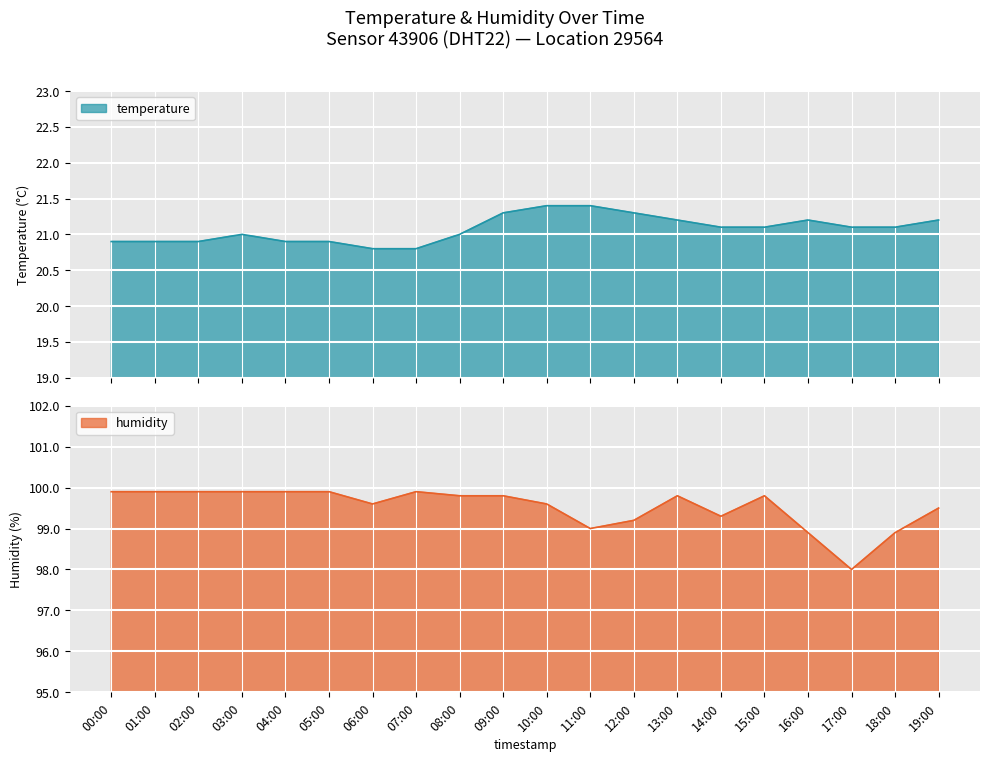

What is the value of the humidity point at the 19th from the left?

98.9